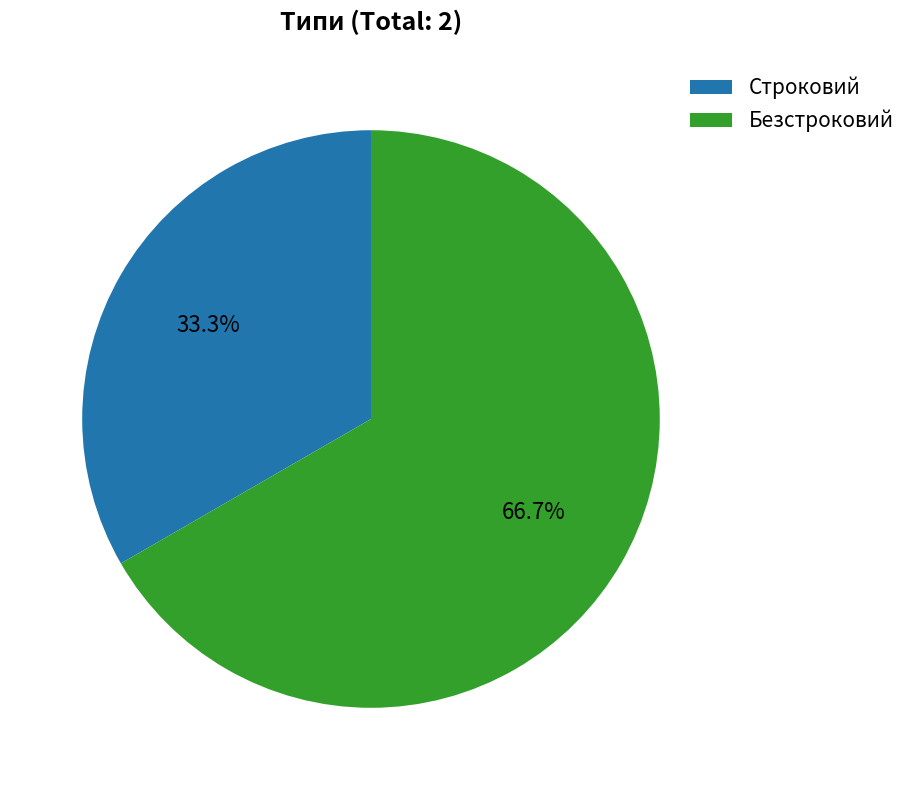

The Строковий slice represents 33% of the pie. True or false?

True